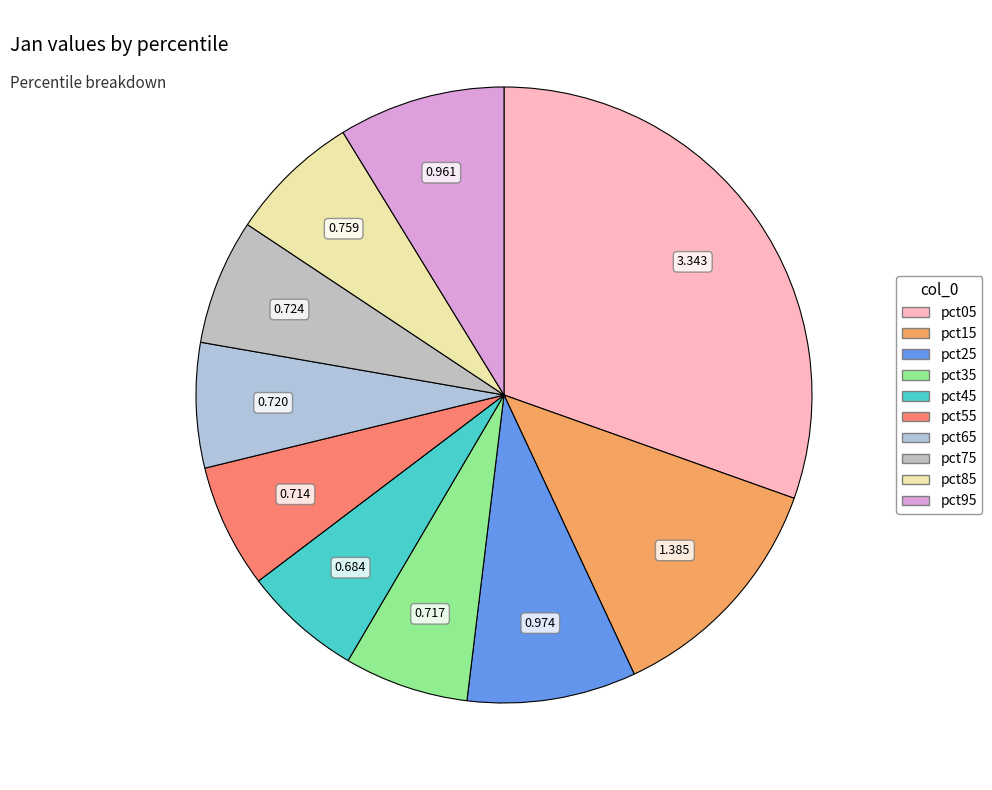

True or false: pct85 accounts for 7% of the total.

True